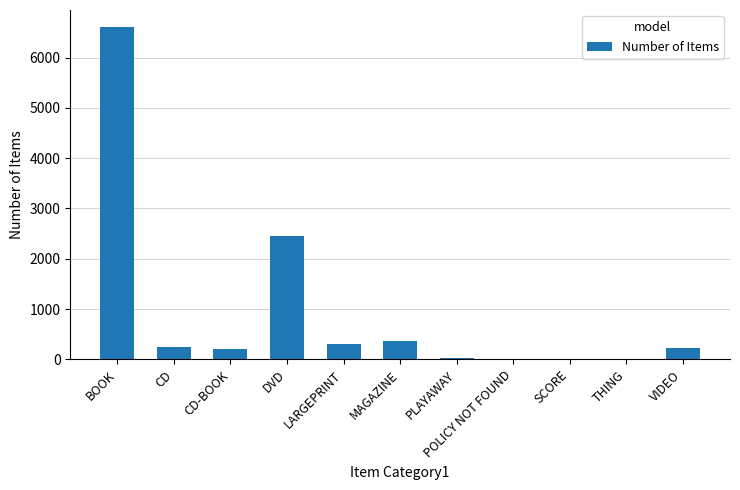

The chart shows a value of 2446 at DVD. True or false?

True